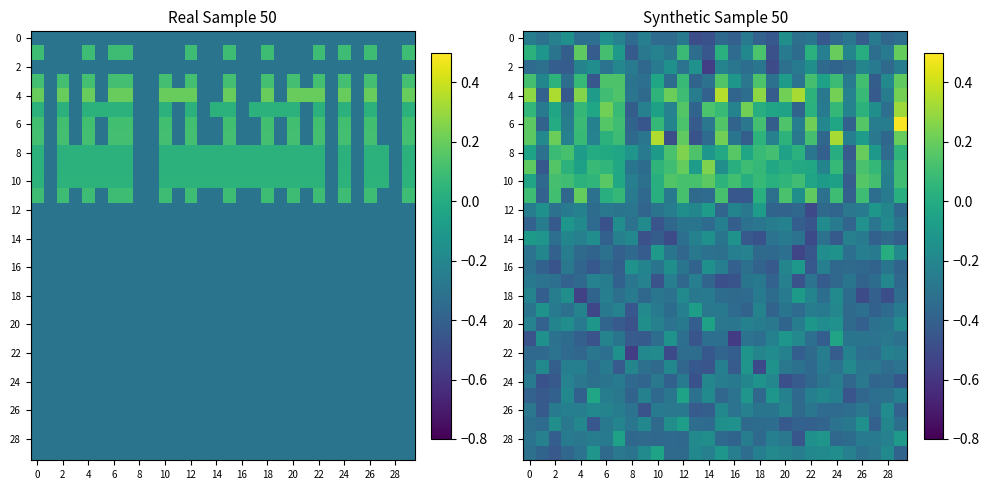

Count the number of data series in this chart.

30